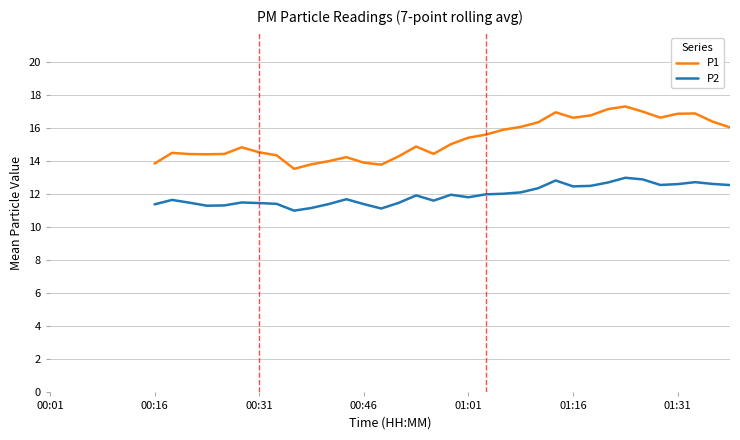

Which series has the largest range (max minus min)?

P1